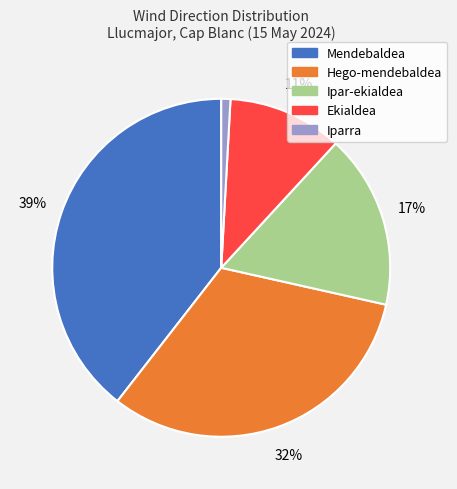

Which slice is the smallest?

Iparra